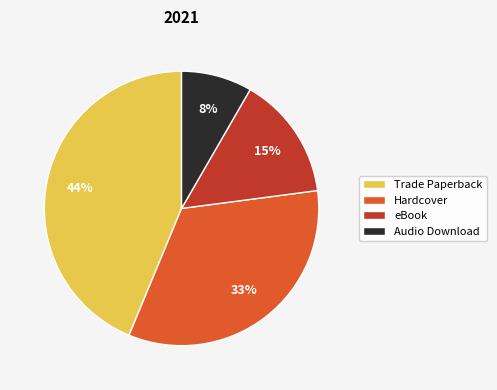

Rank the categories by value from highest to lowest.

Trade Paperback, Hardcover, eBook, Audio Download